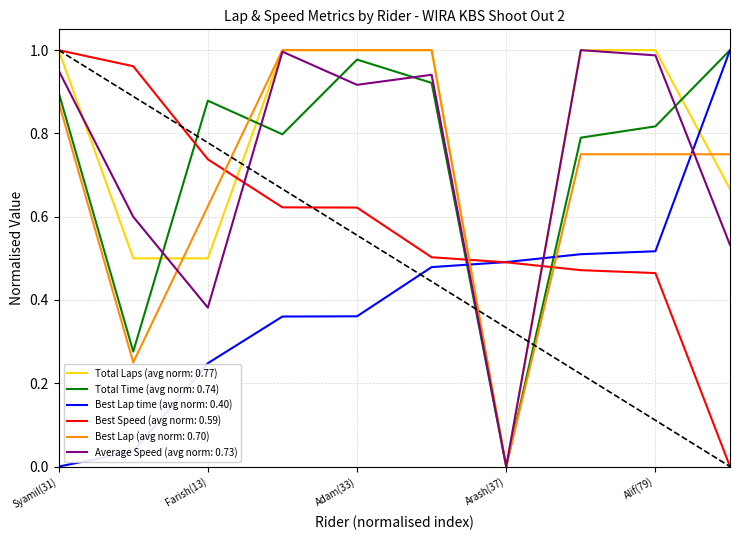

After their last crossing, which series has the higher values: Best Lap time (avg norm: 0.40) or Average Speed (avg norm: 0.73)?

Best Lap time (avg norm: 0.40)